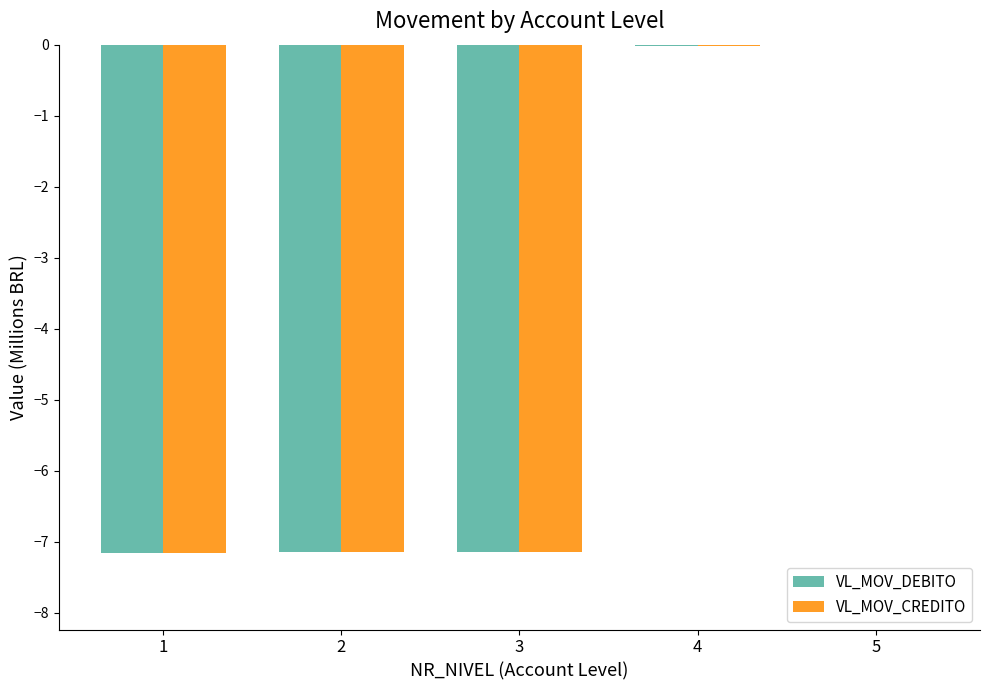

Between 3 and 5, which series saw the biggest shift?

VL_MOV_CREDITO